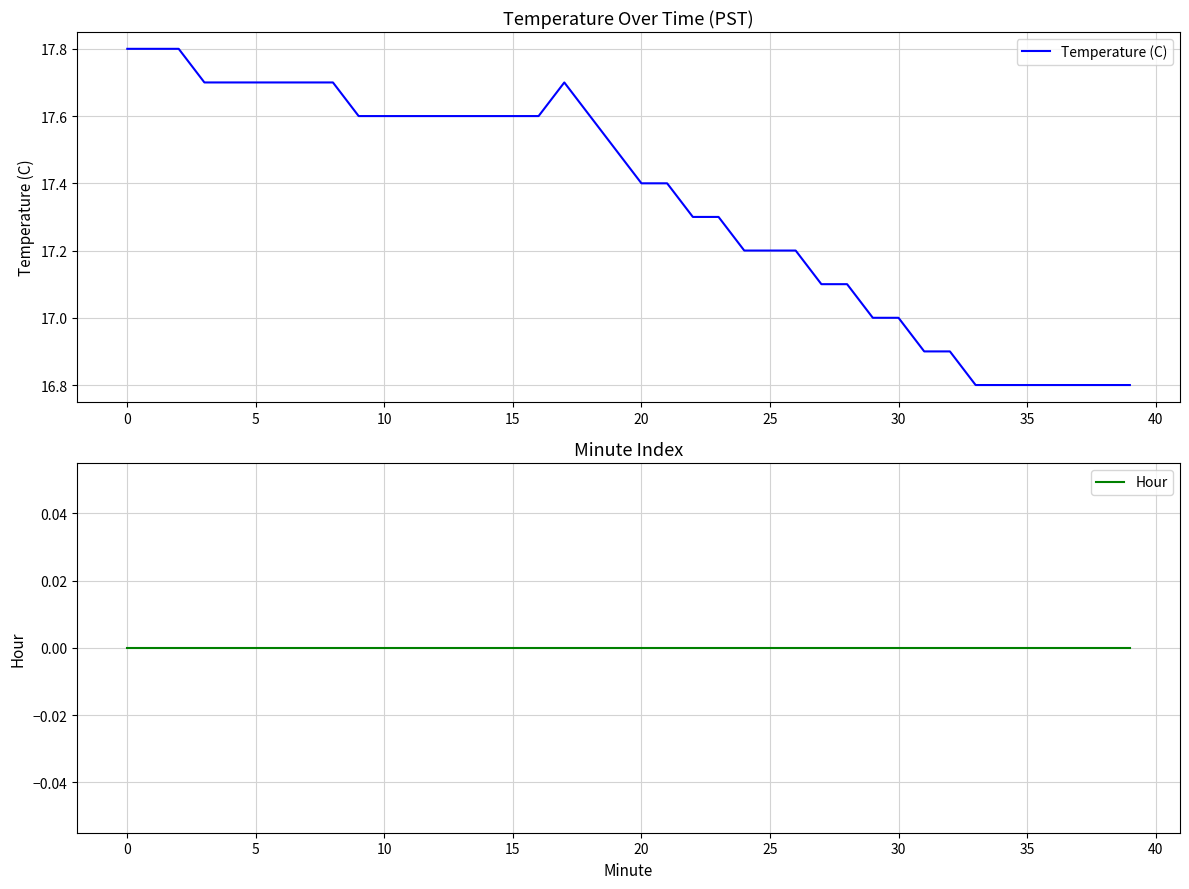

How many series are shown in this chart?

2